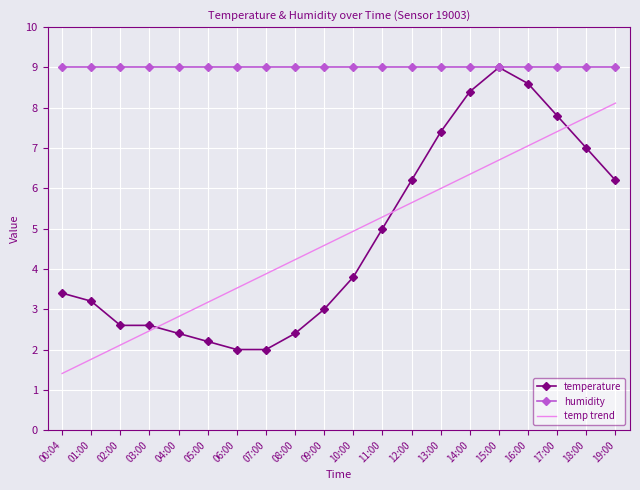

Between 00:04 and 19:00, which series saw the biggest shift?

temp trend